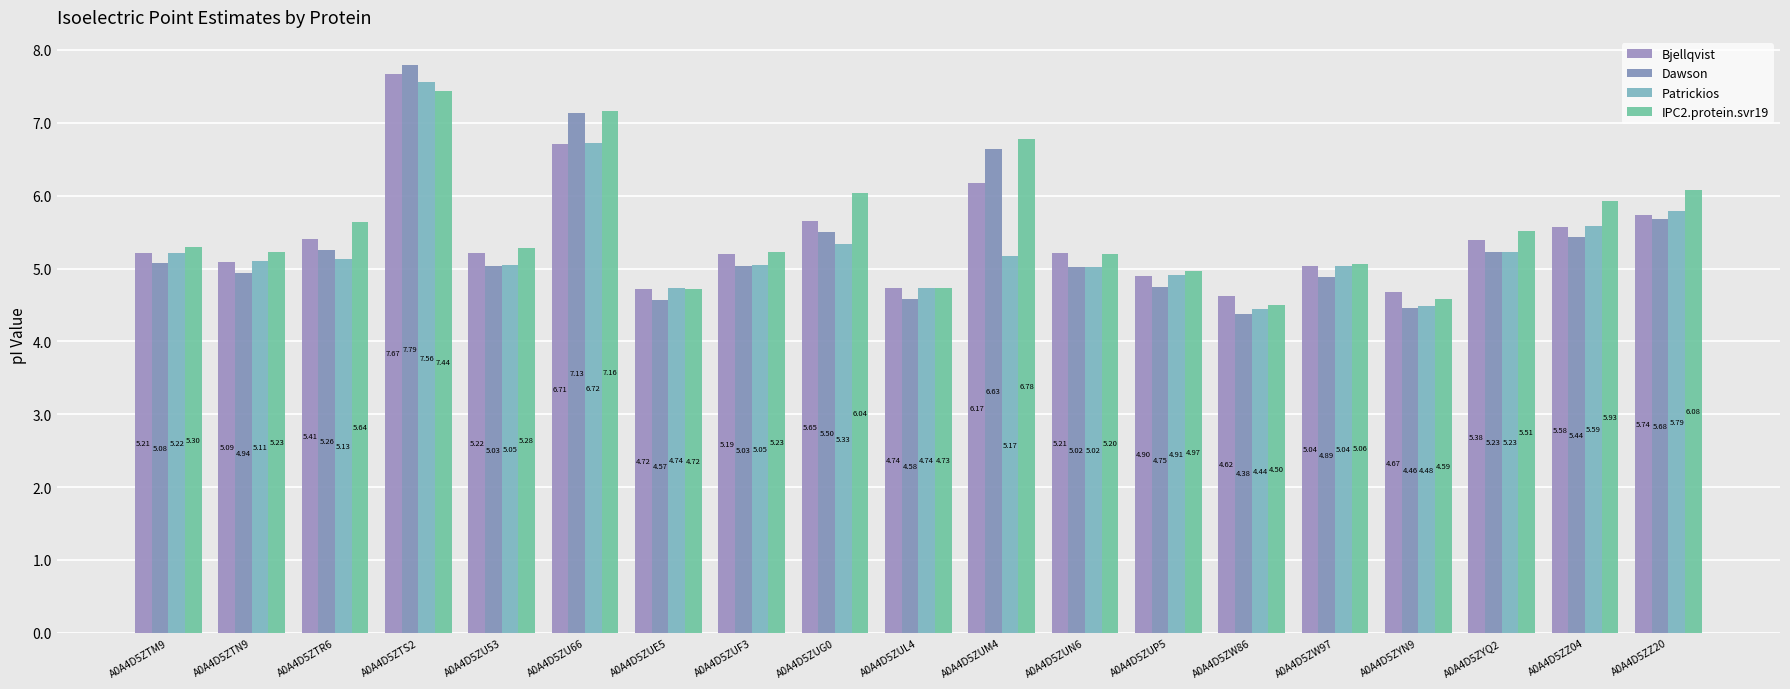

The Patrickios series shows 1.8 at A0A4D5ZUP5. True or false?

False